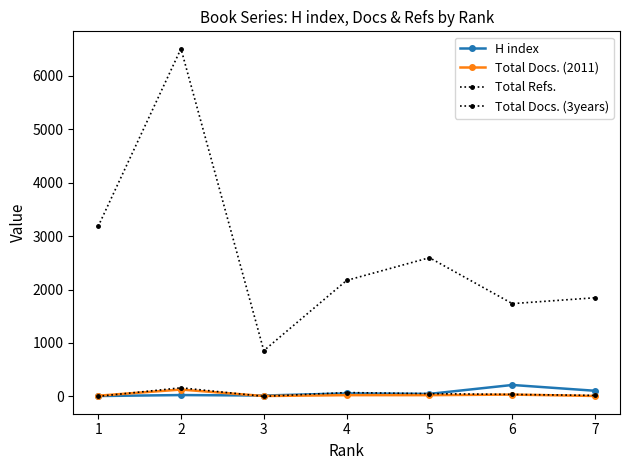

Is this an area chart (filled region under the line)?

No